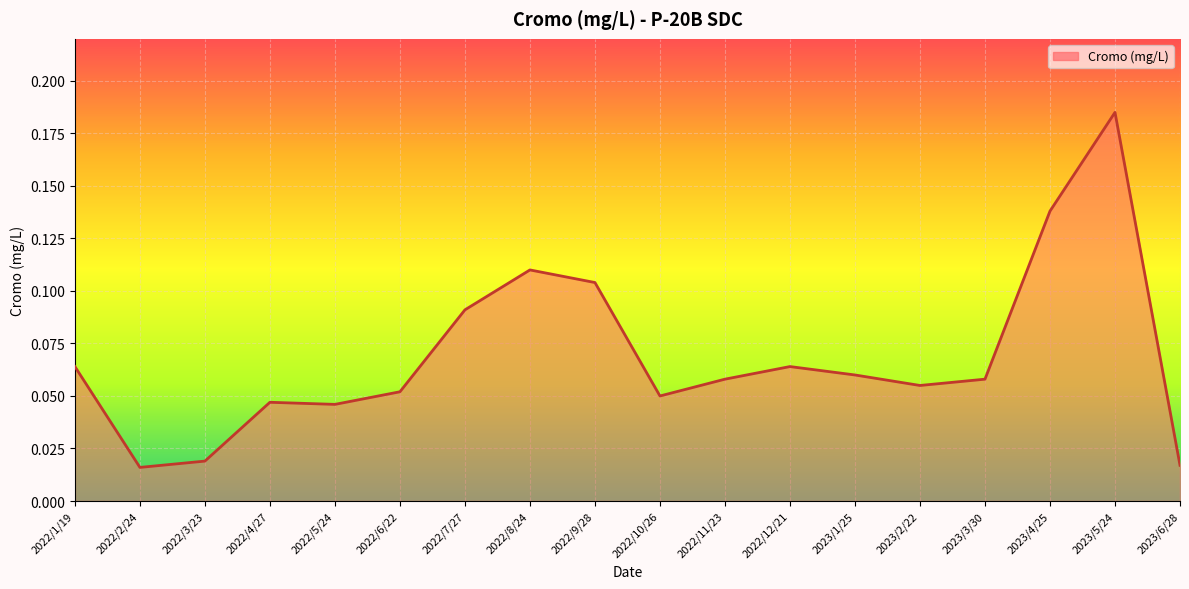

Which label corresponds to the largest value in the chart?

2023/5/24